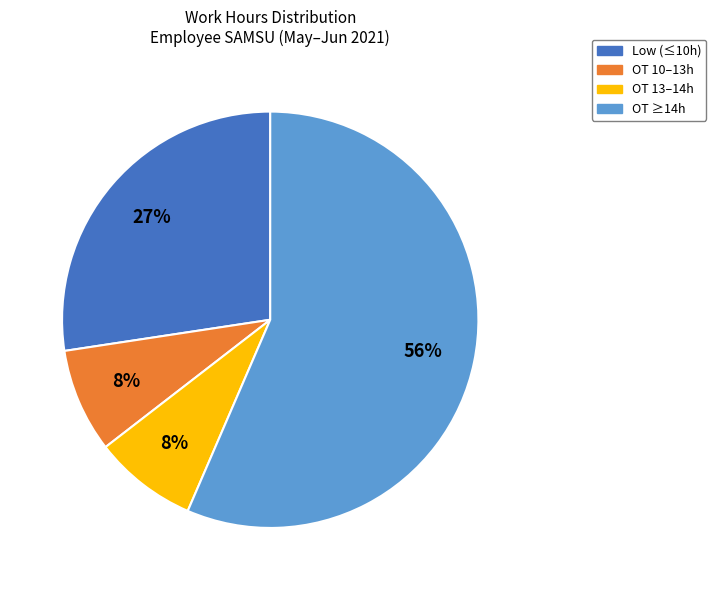

To the nearest percent, what is the average slice percentage?

25%